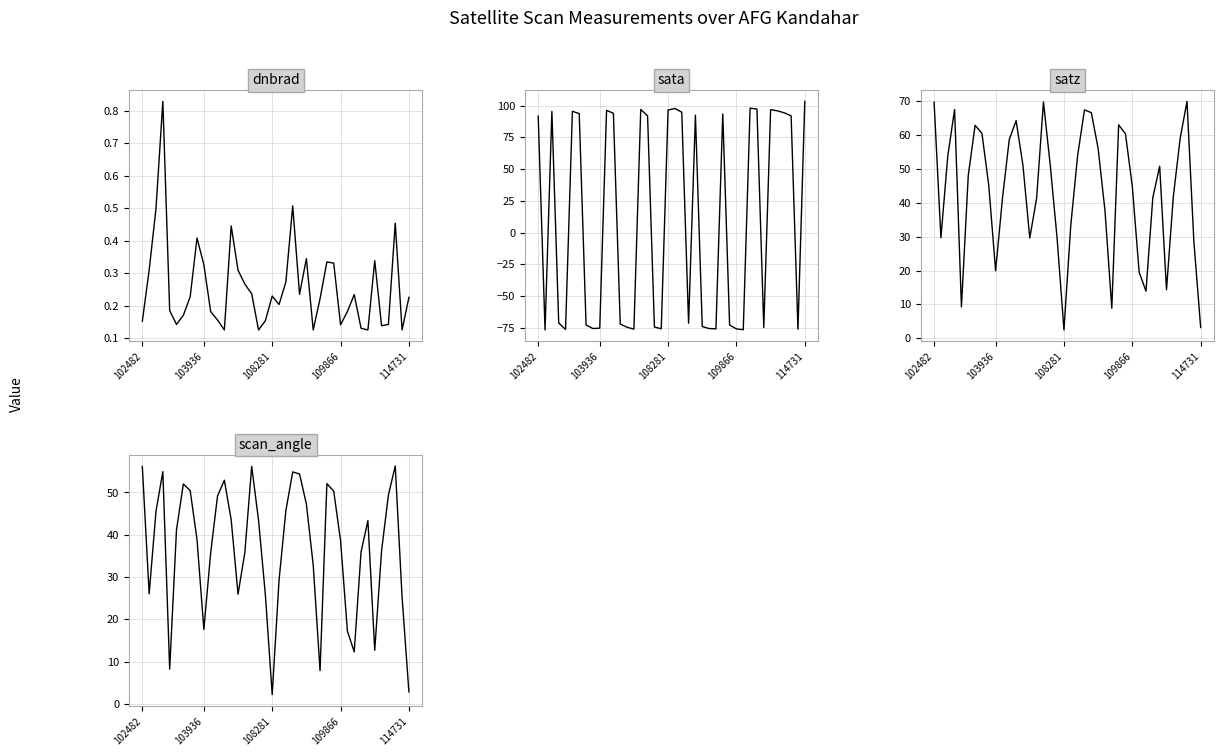

In dnbrad, how many points are lower than both neighbors (excluding endpoints)?

10